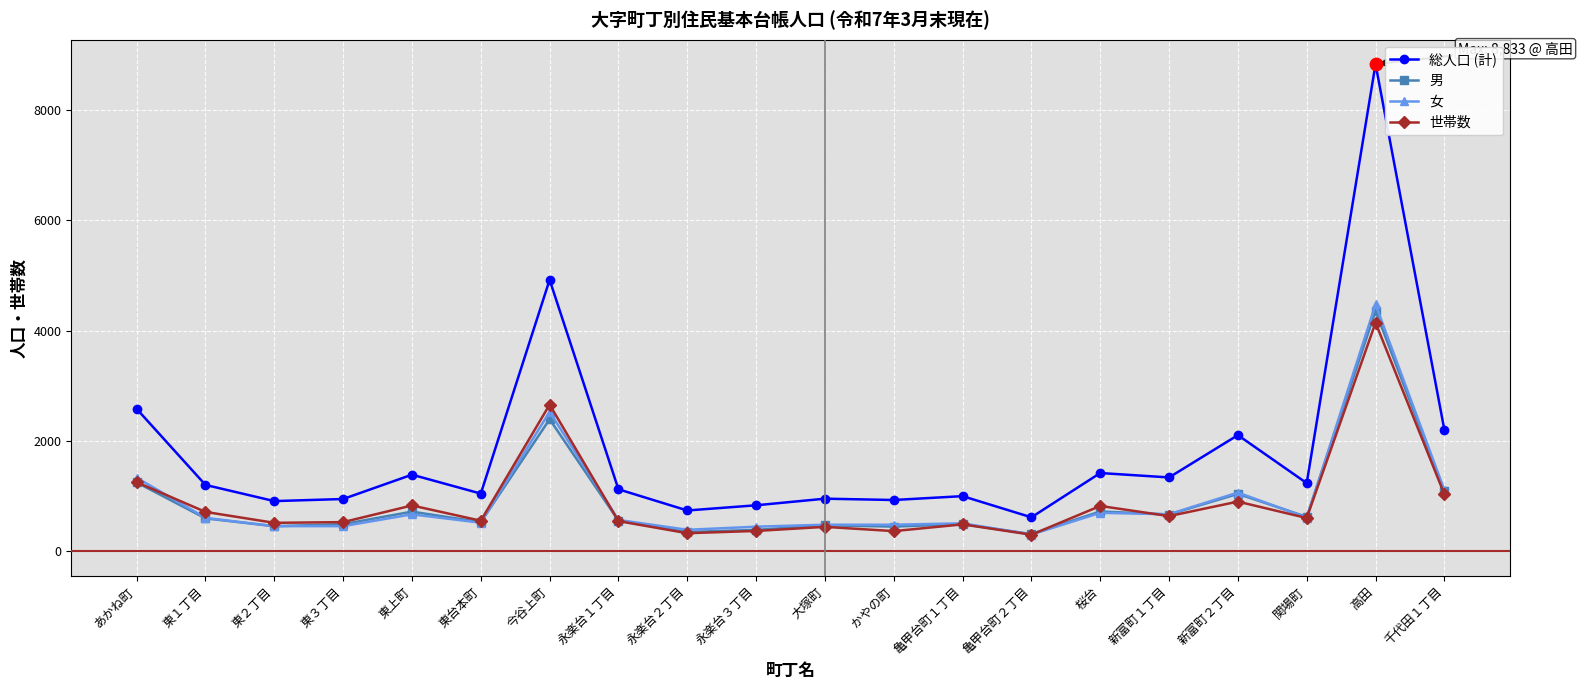

Is the value of 世帯数 at 亀甲台町１丁目 greater than the value of 男 at 関場町?

No